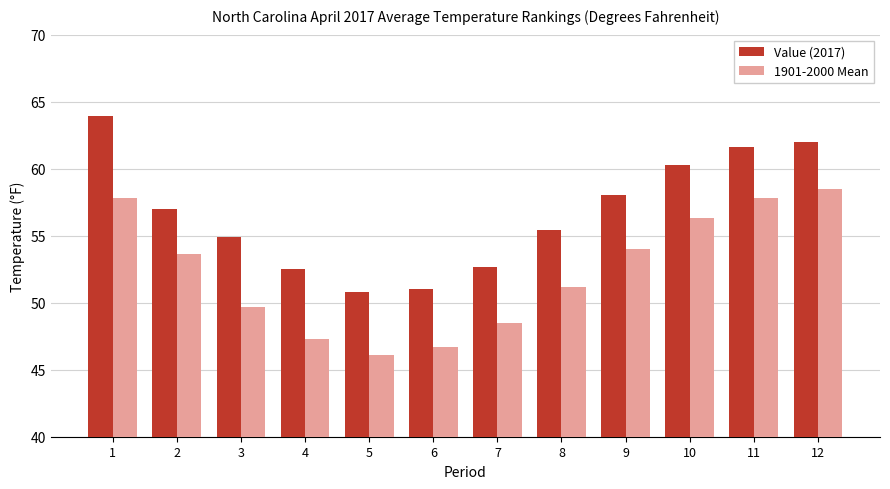

What is the spread (max minus min) of values at 3?

5.2